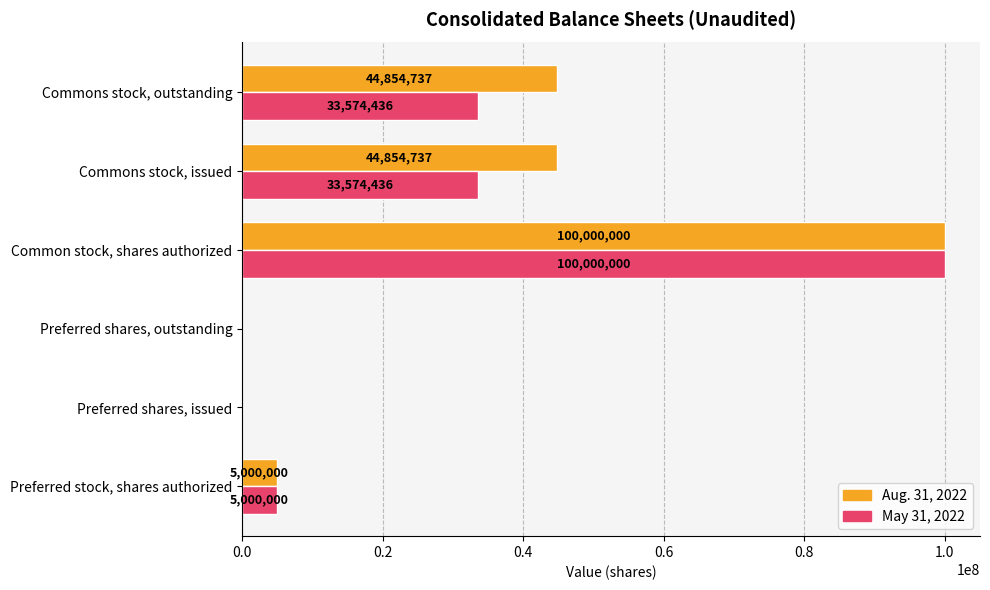

What is the sum of all Aug. 31, 2022 values?

194709474